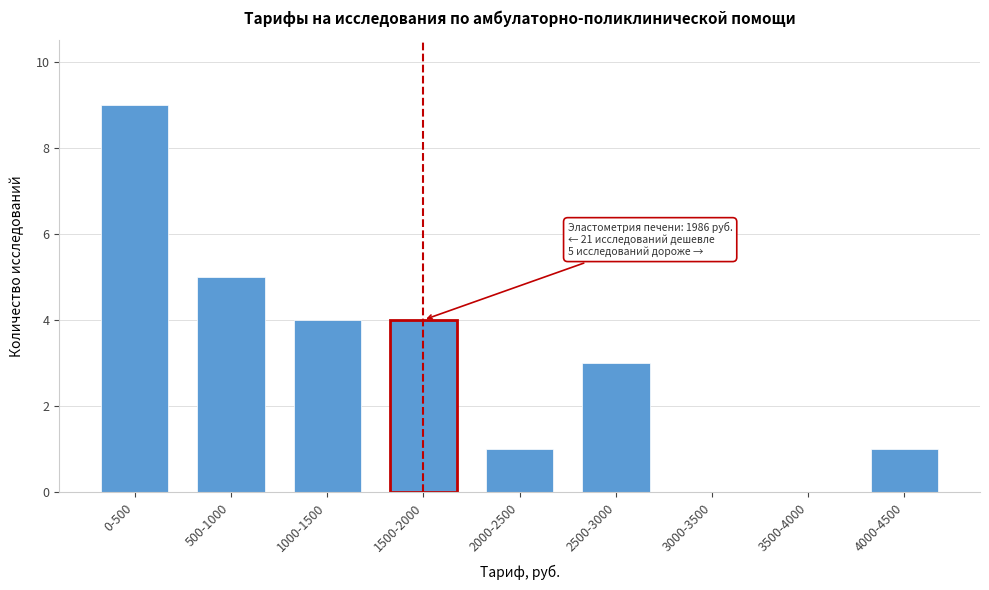

Reading left to right, what are all the values shown in this chart?

0-500=9	500-1000=5	1000-1500=4	1500-2000=4	2000-2500=1	2500-3000=3	3000-3500=0	3500-4000=0	4000-4500=1